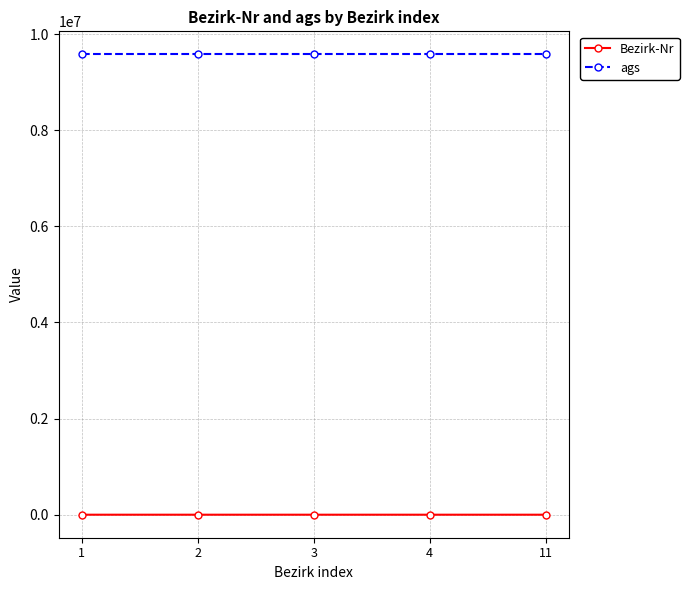

What is the total value across all series at 4?

9577176